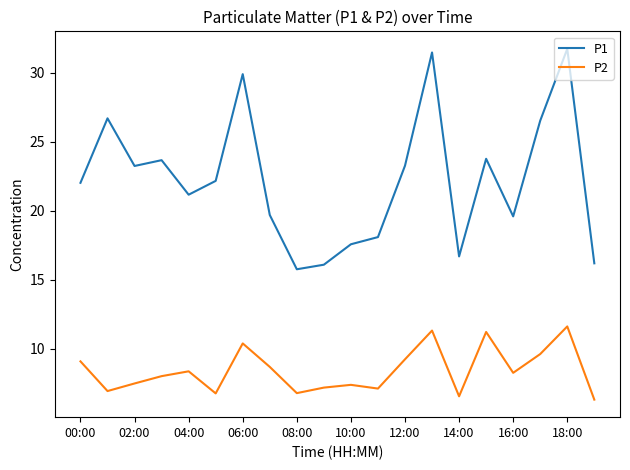

How many interior local valleys does the P1 series have?

5